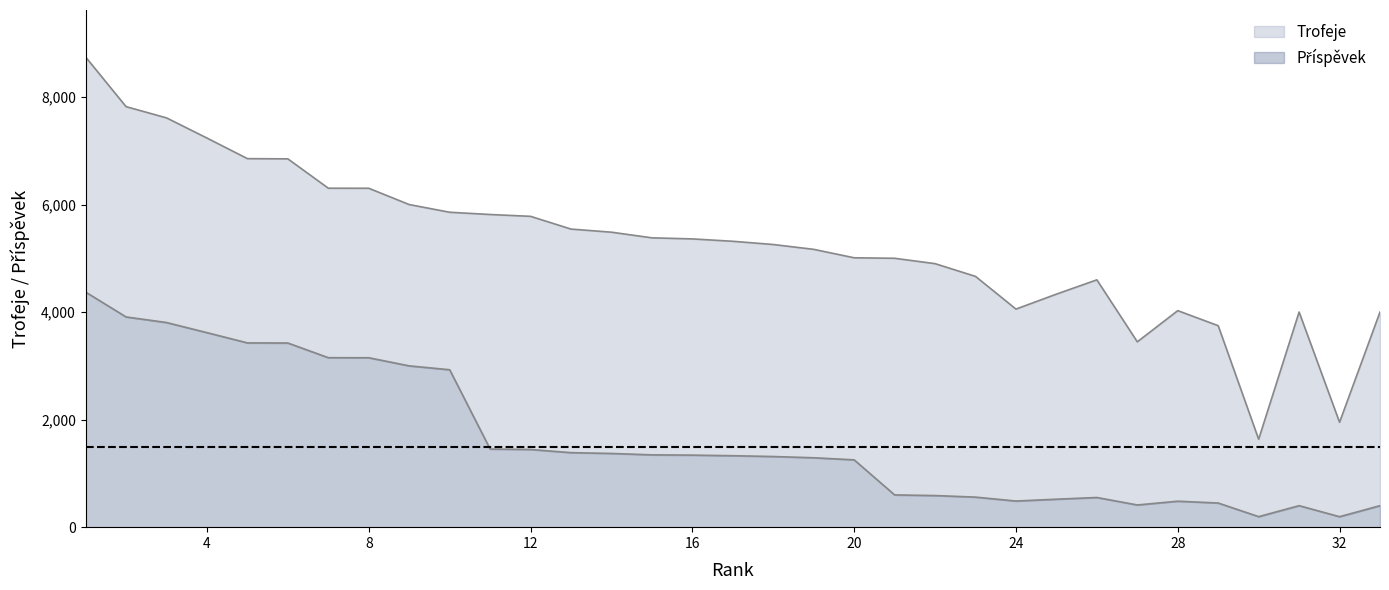

Which category has the lowest value in the Příspěvek series?

32